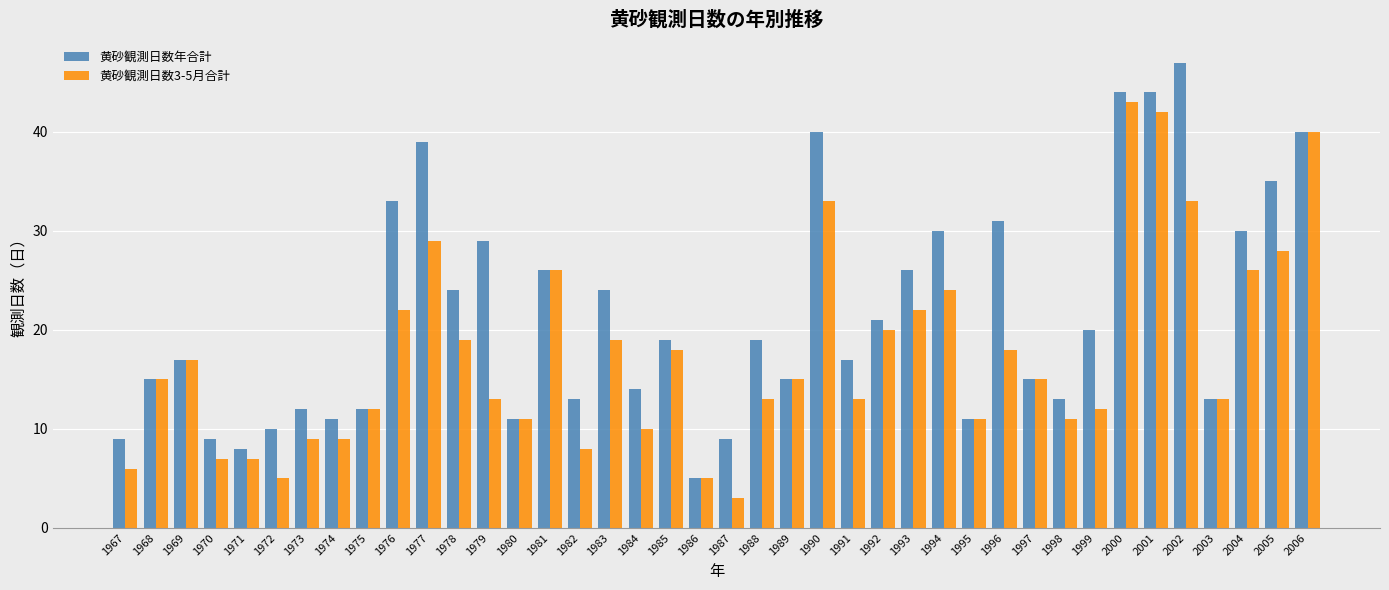

List the series in order of their overall mean, lowest first.

黄砂観測日数3-5月合計, 黄砂観測日数年合計